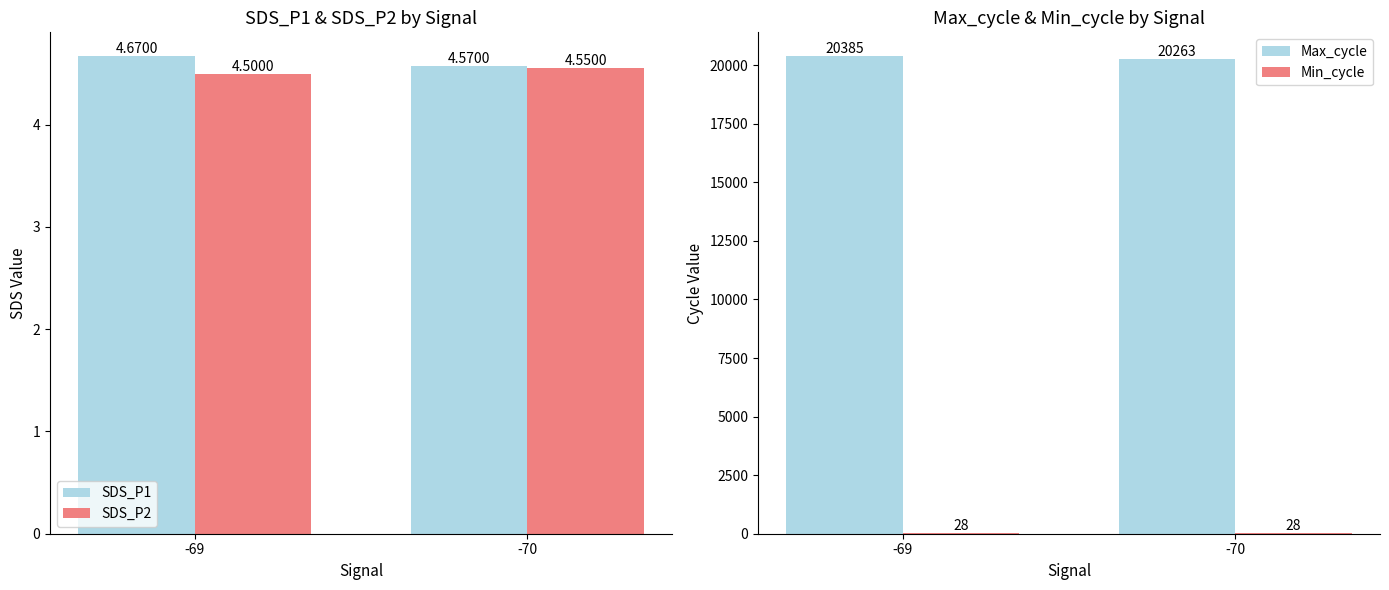

Rank the series at -69 from highest to lowest value.

Max_cycle, Min_cycle, SDS_P1, SDS_P2